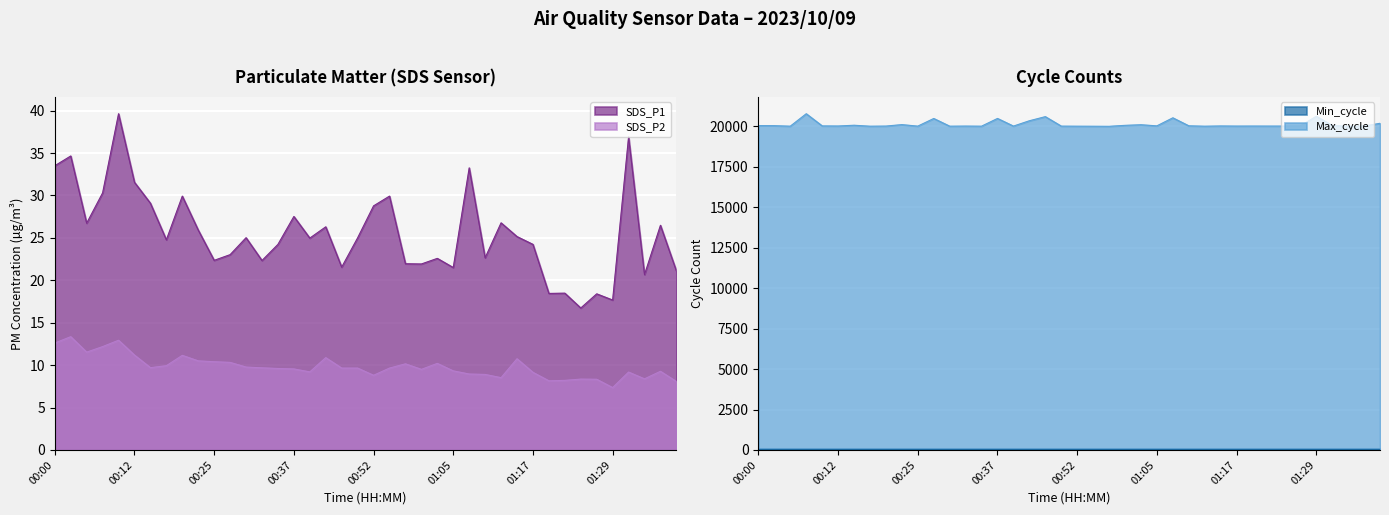

How many interior local peaks does the SDS_P2 series have?

10